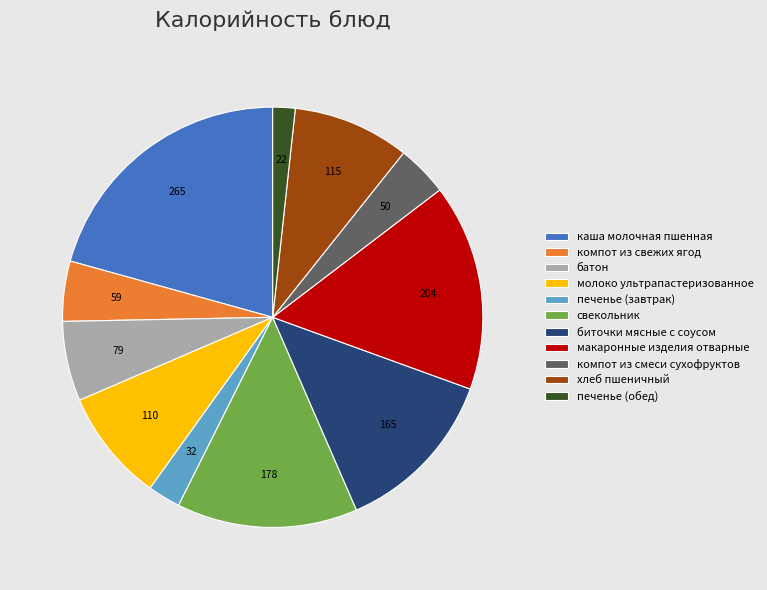

Approximately how many times larger is the value at свекольник compared to макаронные изделия отварные?

0.9